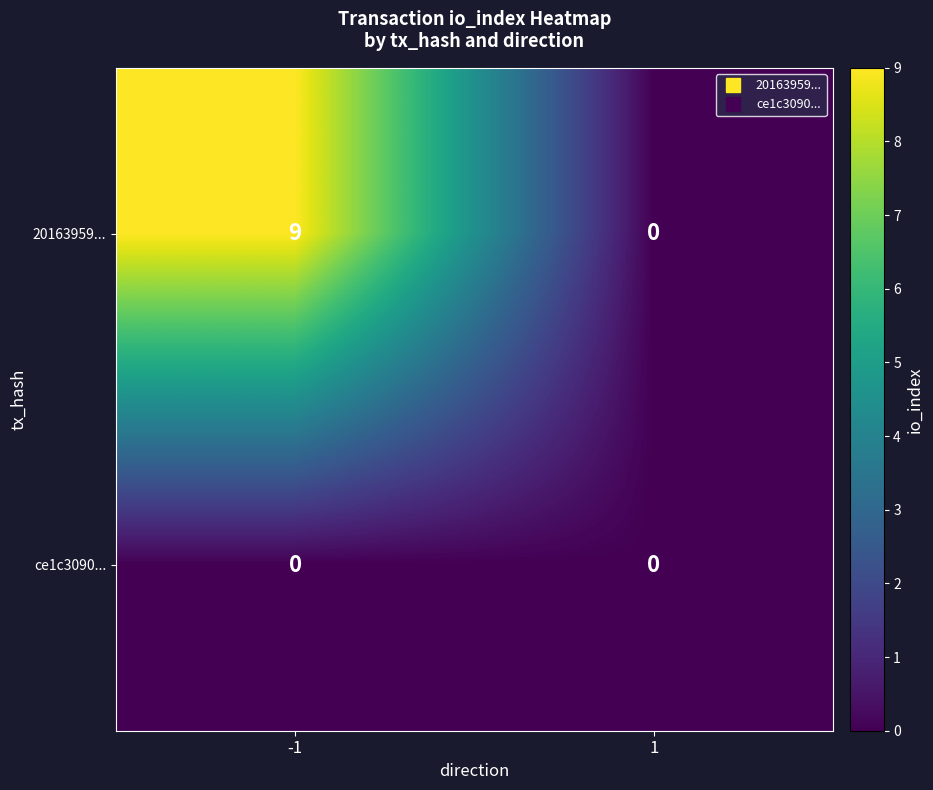

What is the difference between the highest and lowest values at -1?

9